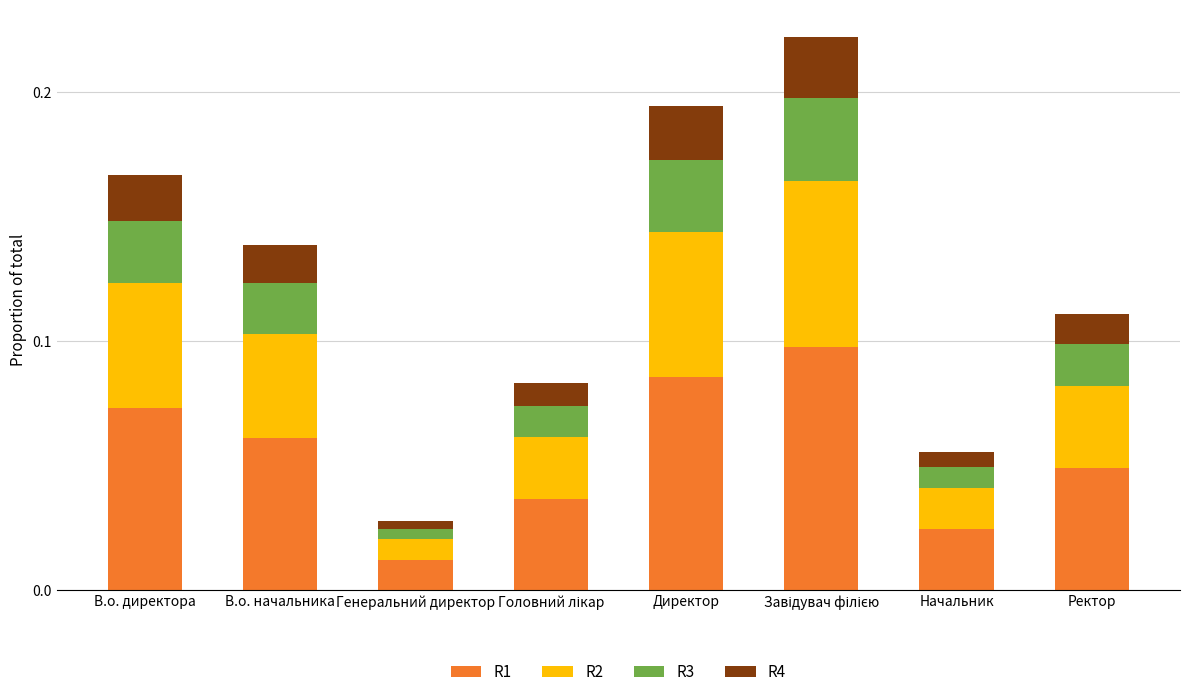

Is it true that R2 equals 0.0 at Ректор?

False